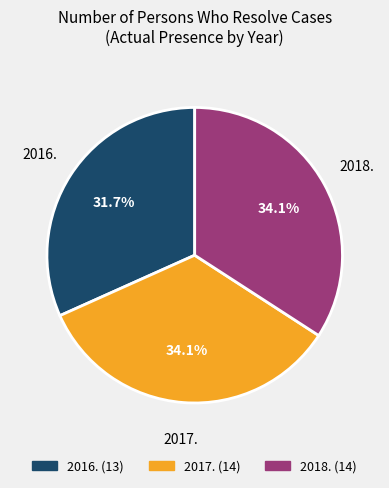

To the nearest percent, what percentage of the pie is 2018.?

34%